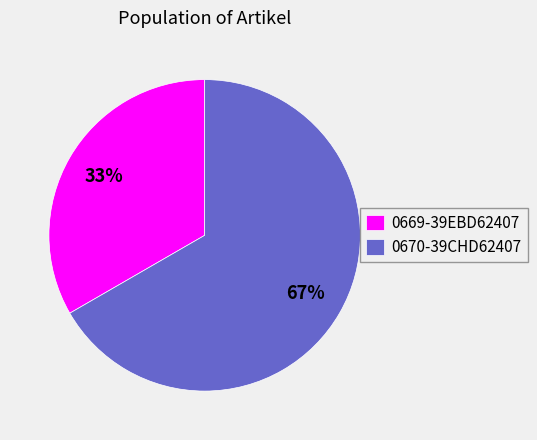

Between 0670-39CHD62407 and 0669-39EBD62407, which is larger?

0670-39CHD62407